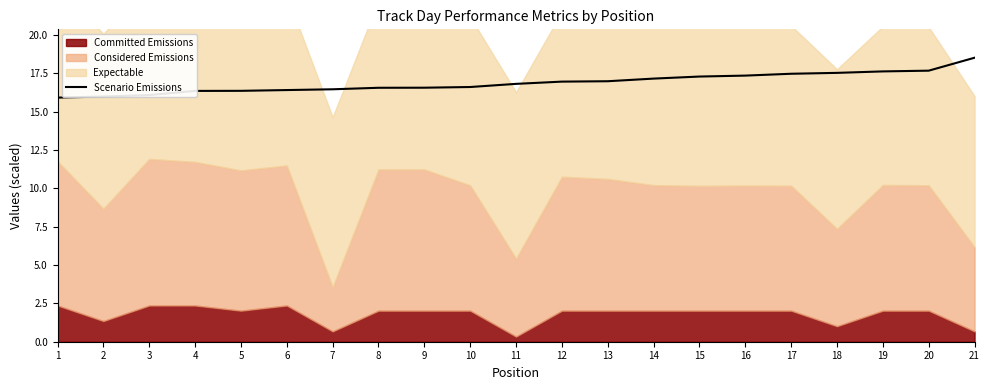

What is the change in value from 14 to 20?

+0.5